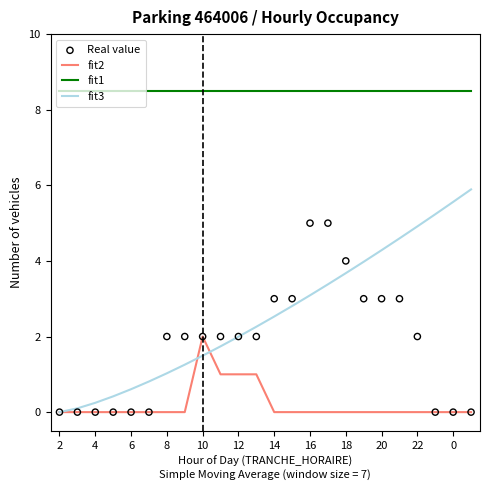

Is the value of fit2 at 22 greater than the value of fit3 at 6?

No